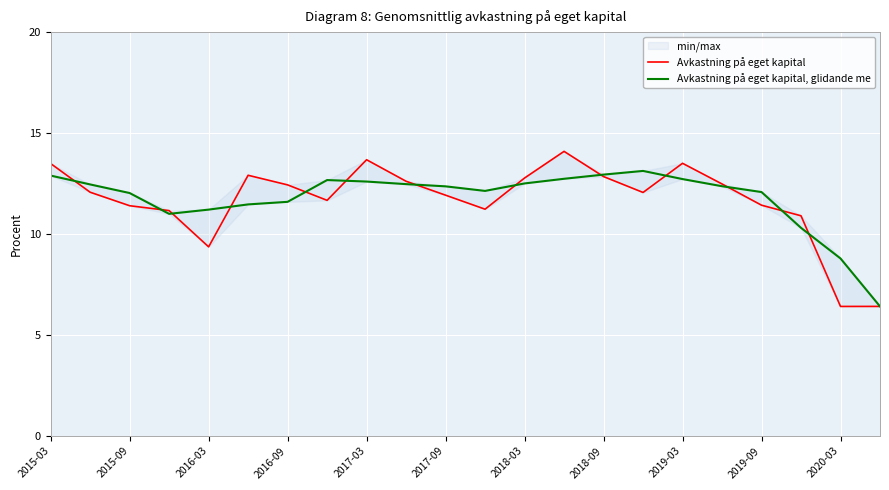

The Avkastning på eget kapital, glidande me series shows 17.9 at 2015-03. True or false?

False